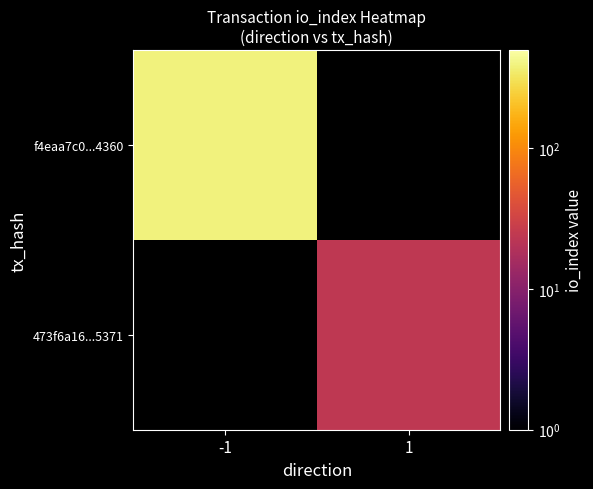

Where is f4eaa7c0...4360 nearest to the value 389?

-1